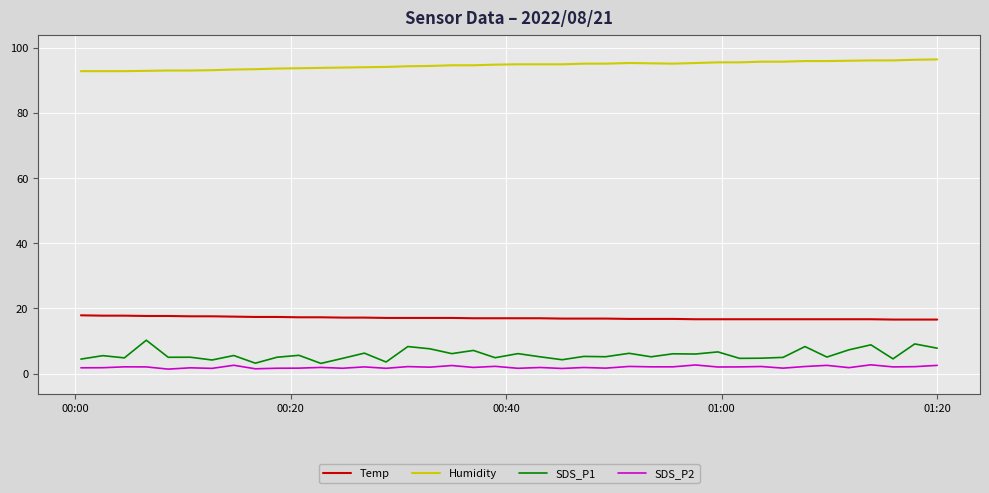

True or false: SDS_P1 and Humidity cross at least once.

False